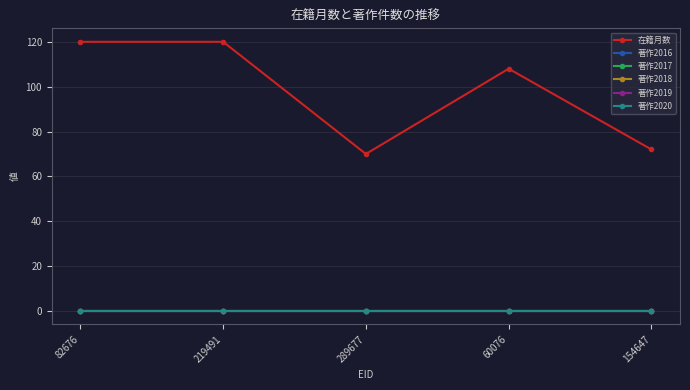

What is the total value across all series at 60076?

108